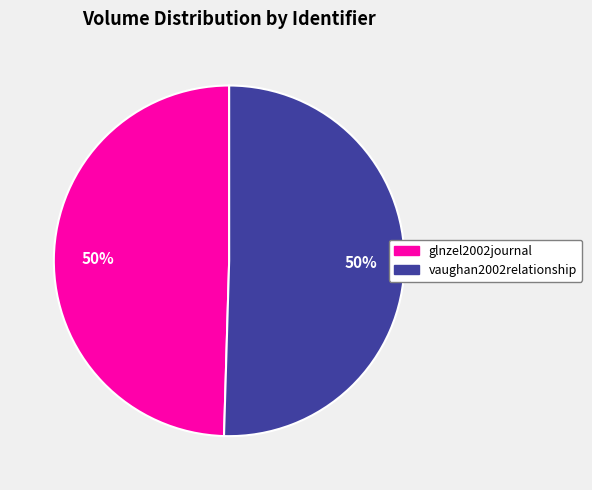

To the nearest percent, what percentage of the pie is glnzel2002journal?

50%